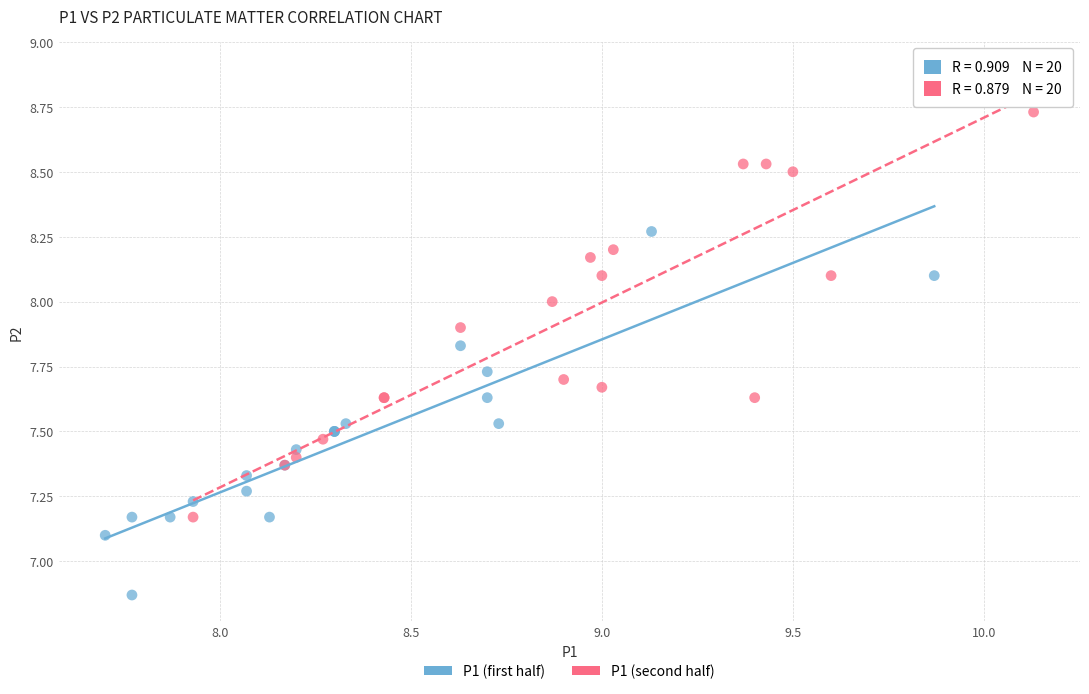

Which series contains the highest Y value?

P1 (second half)